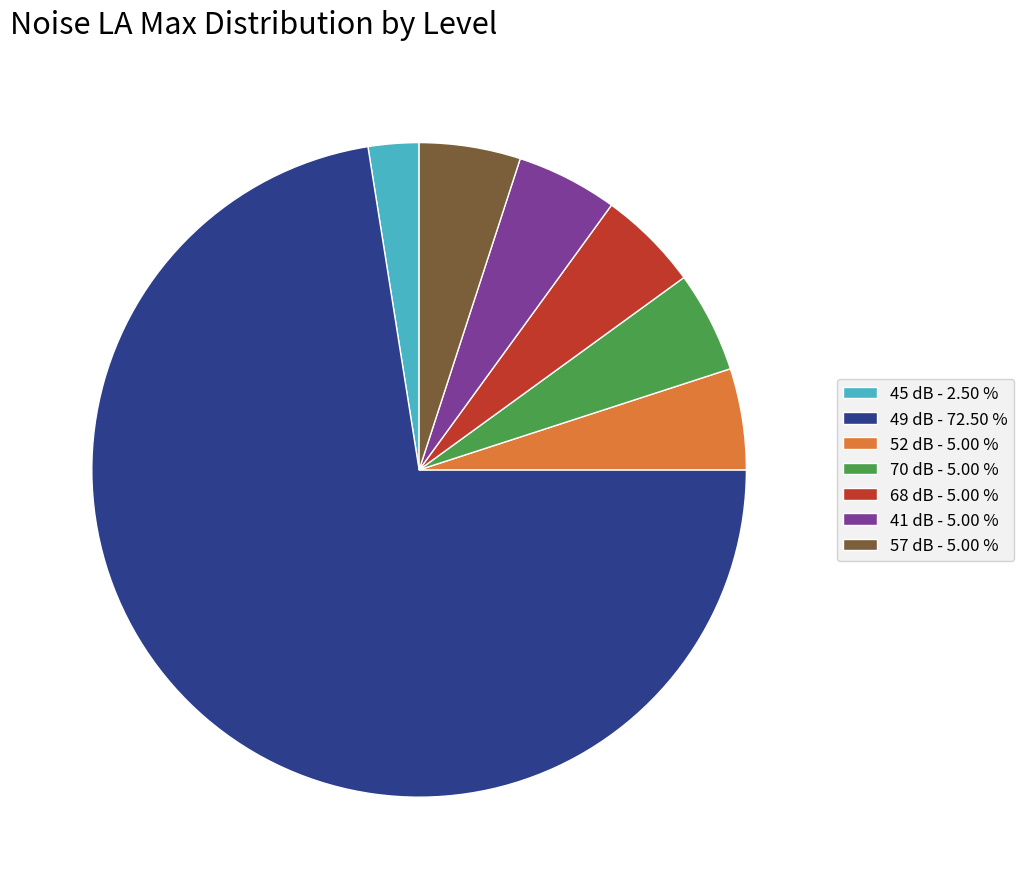

Do 68 dB - 5.00 % and 70 dB - 5.00 % together represent more than half of the pie?

No